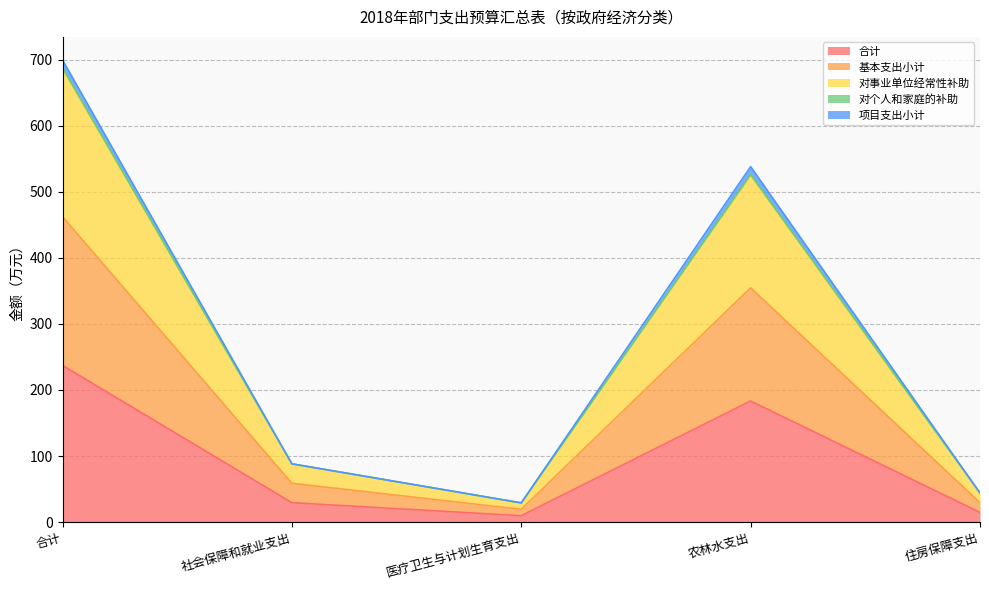

The 合计 series shows 9.7 at 医疗卫生与计划生育支出. True or false?

True